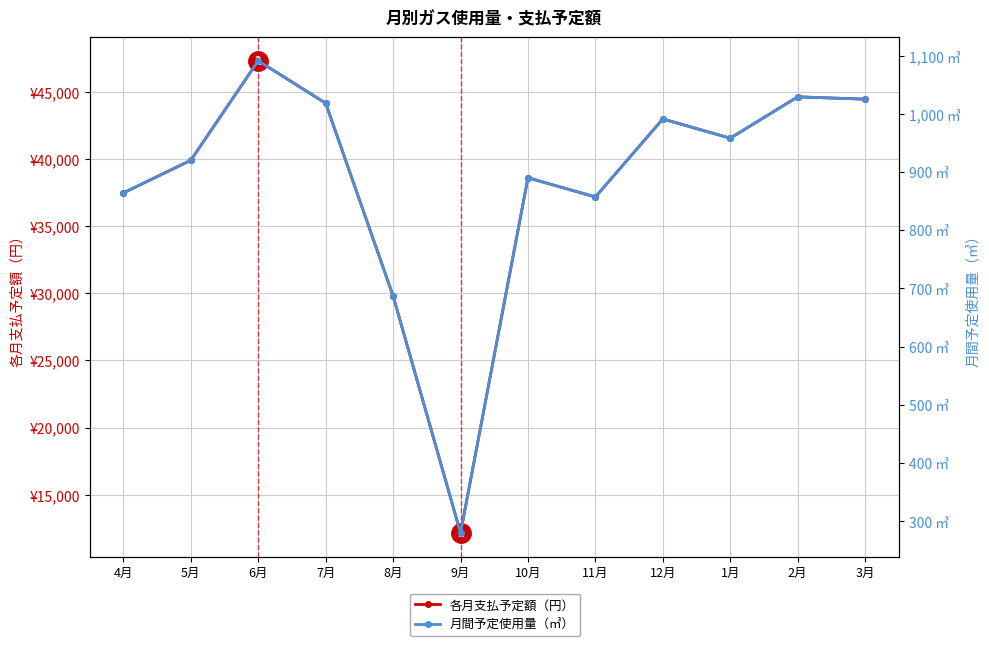

Reading left to right, transcribe all the data shown in this chart.

各月支払予定額（円）: 37480	39910	47328	44161	29802	12146	38608	37177	42990	41558	44638	44465
月間予定使用量（㎥）: 864	920	1091	1018	687	280	890	857	991	958	1029	1025